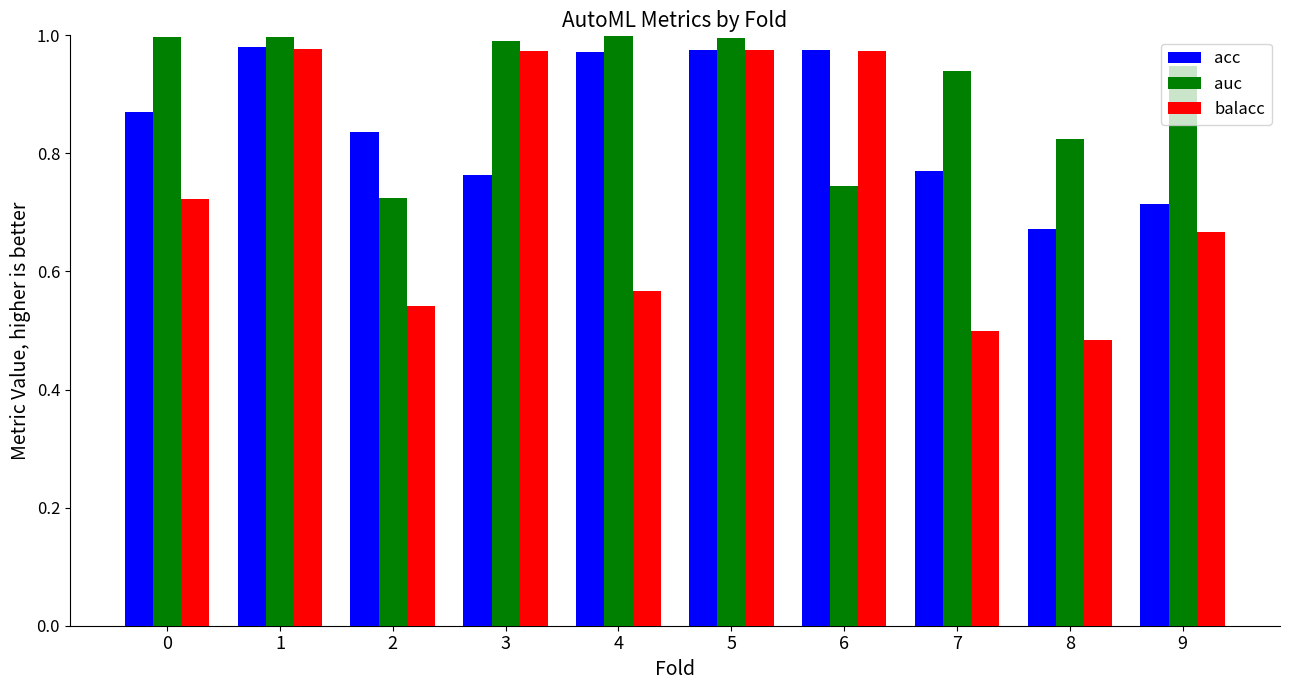

At 0, list the series in order from smallest to largest.

balacc, acc, auc